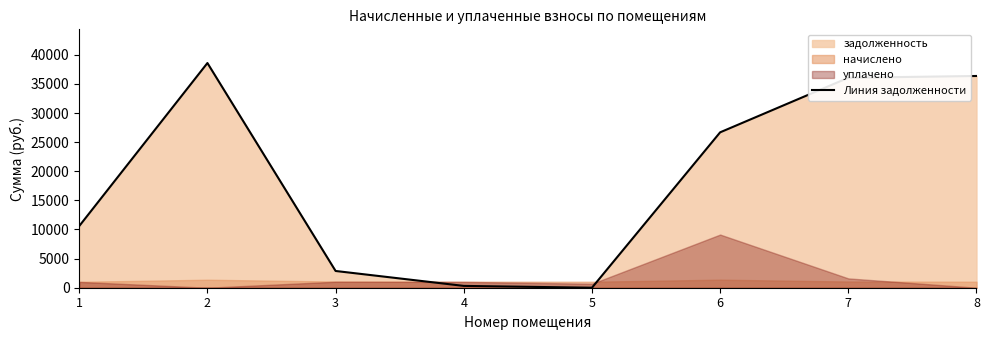

Which has a higher value, 2 or 6?

2